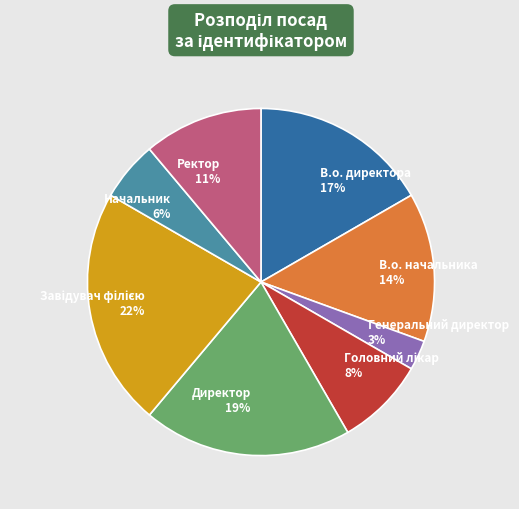

What is the smallest slice in the pie chart?

Генеральний директор